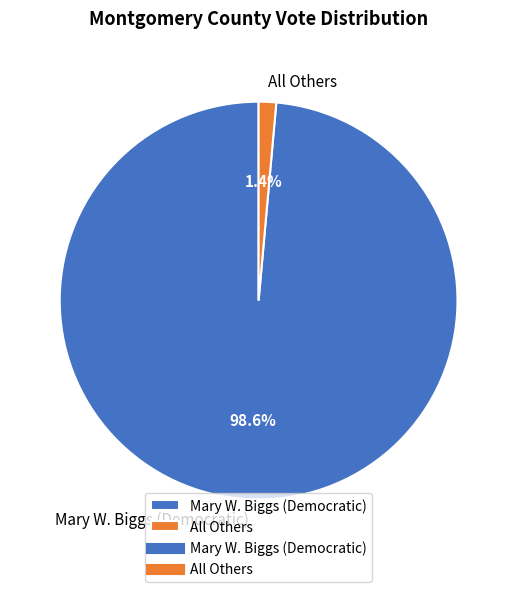

To the nearest percent, what portion does All Others represent?

1%